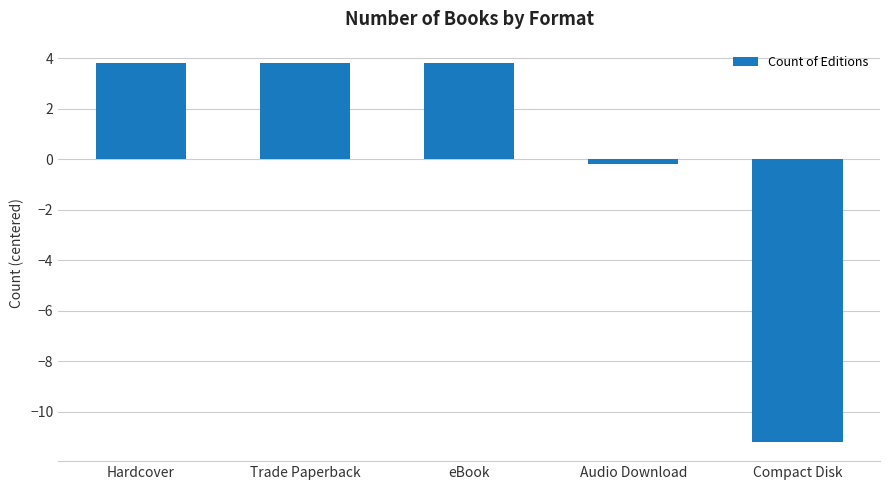

Count the number of categories in the chart.

5